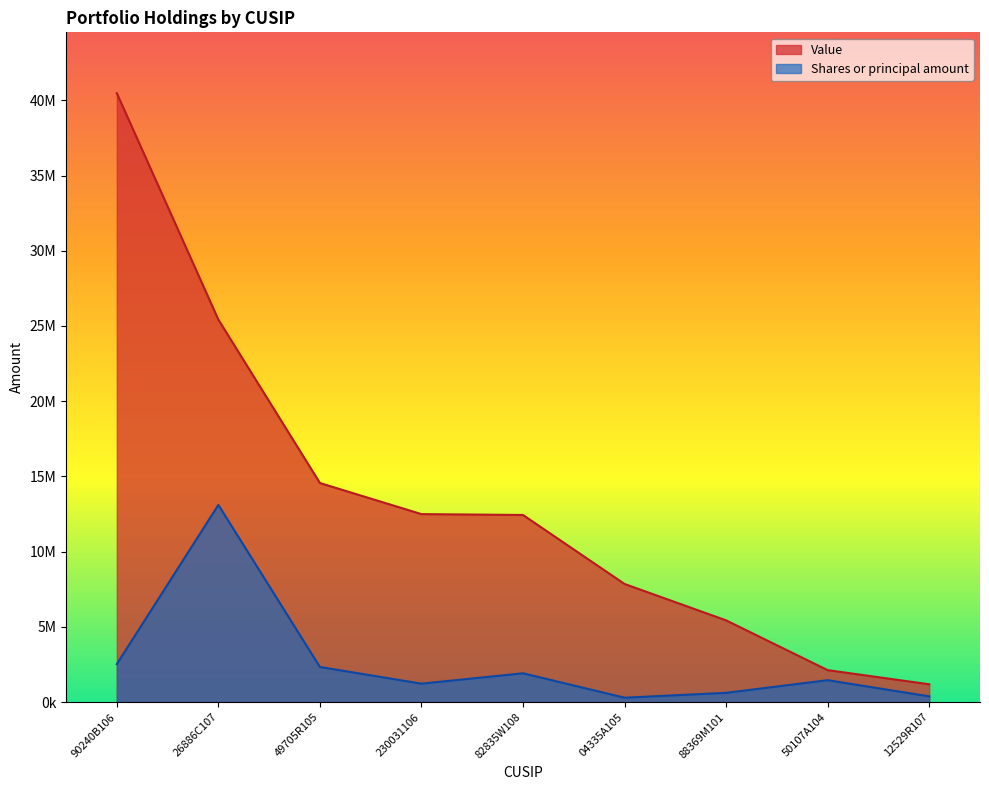

At which category is the sum across all series the highest?

90240B106